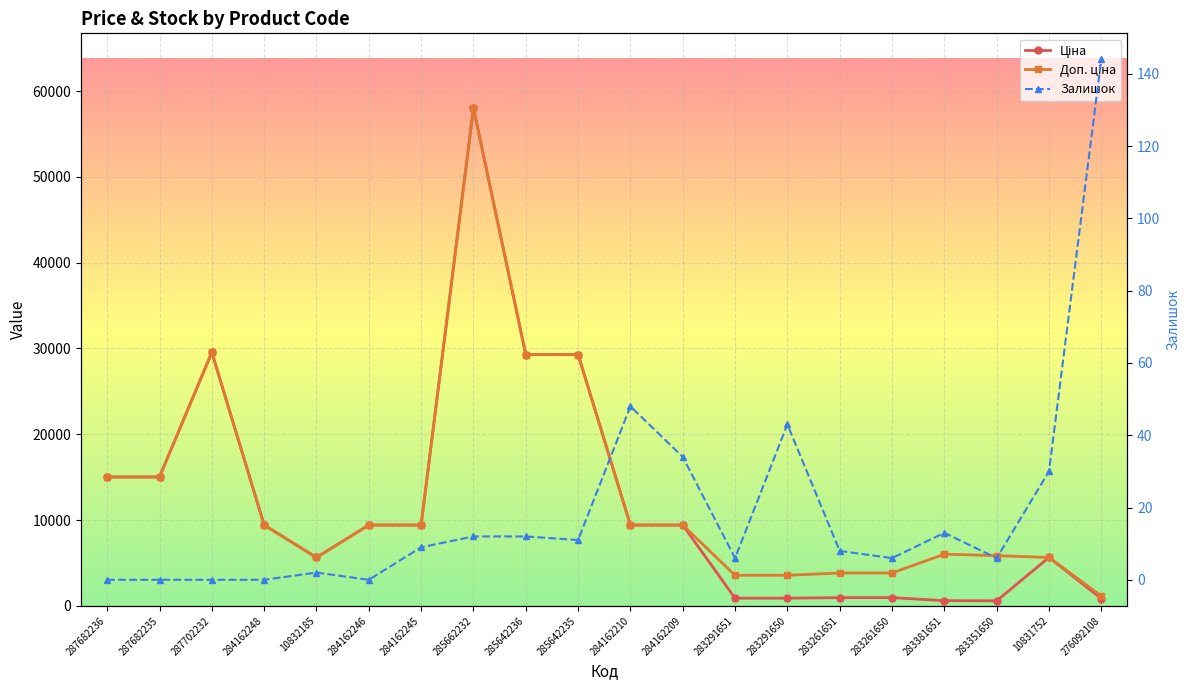

Where is the first local maximum for Доп. ціна?

287702232